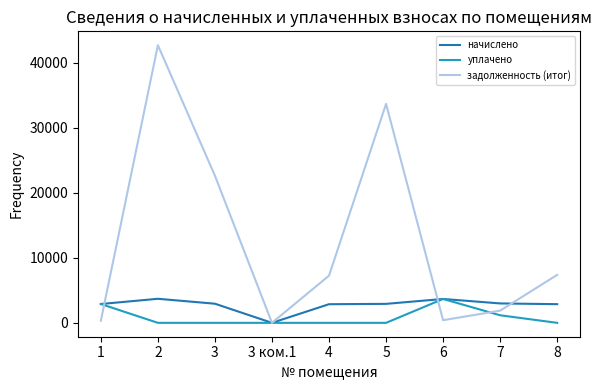

What is the difference between the задолженность (итог) values at 7 and 3 ком.1?

1876.3